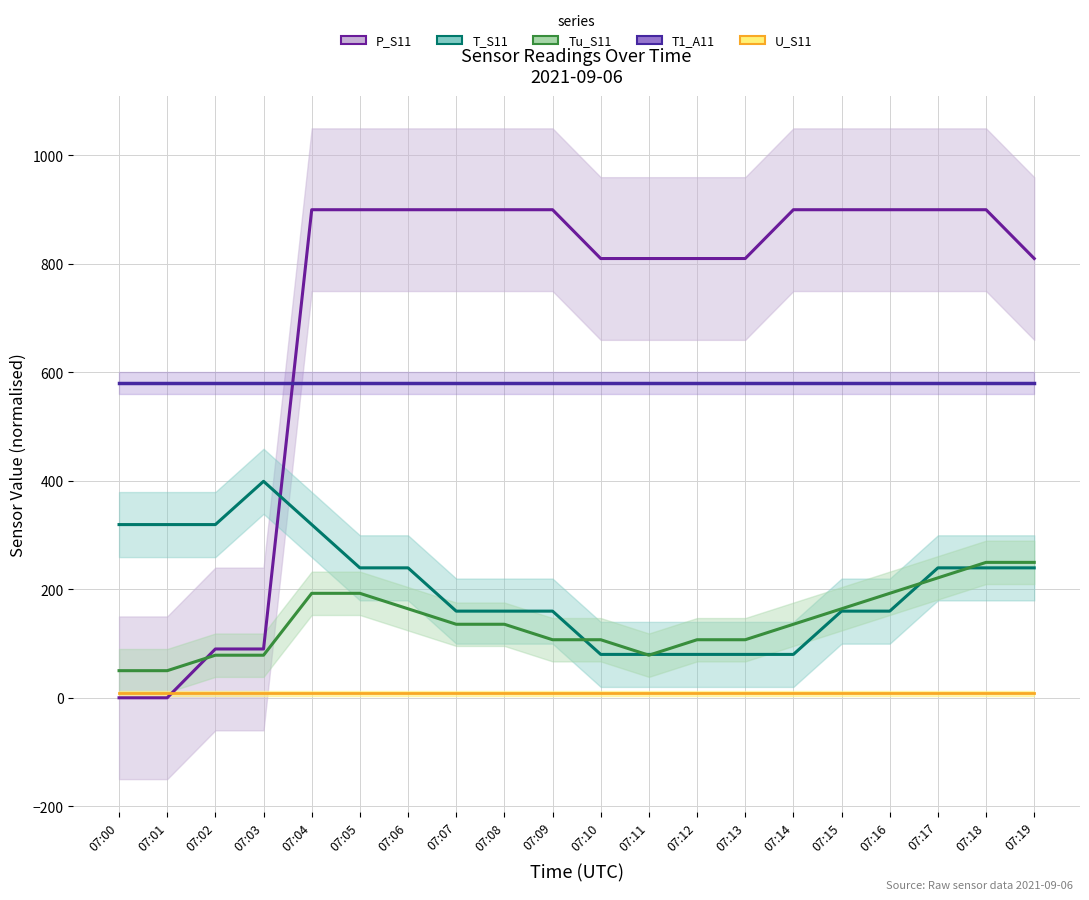

Where does the Tu_S11 series first go above 135?

07:04